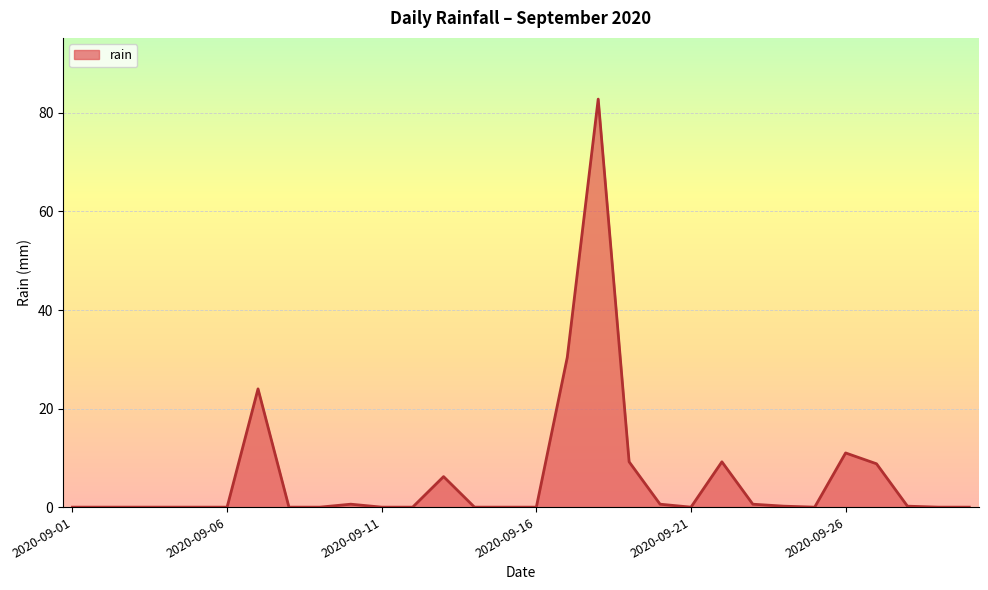

What is the maximum value shown in the chart?

82.8